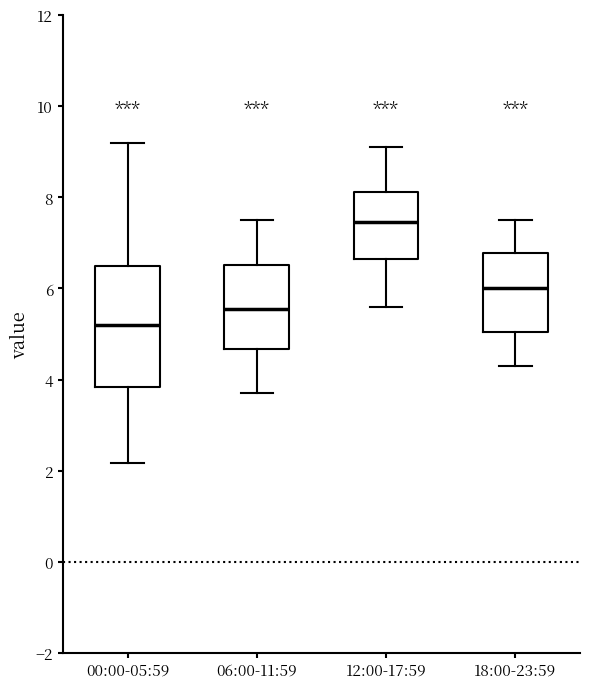

Which box is the tallest, from its lower edge to its upper edge?

00:00-05:59